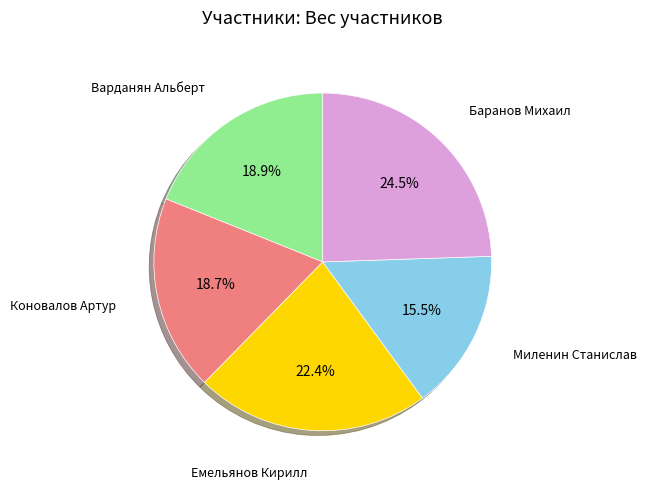

Is there a majority slice in this chart?

No